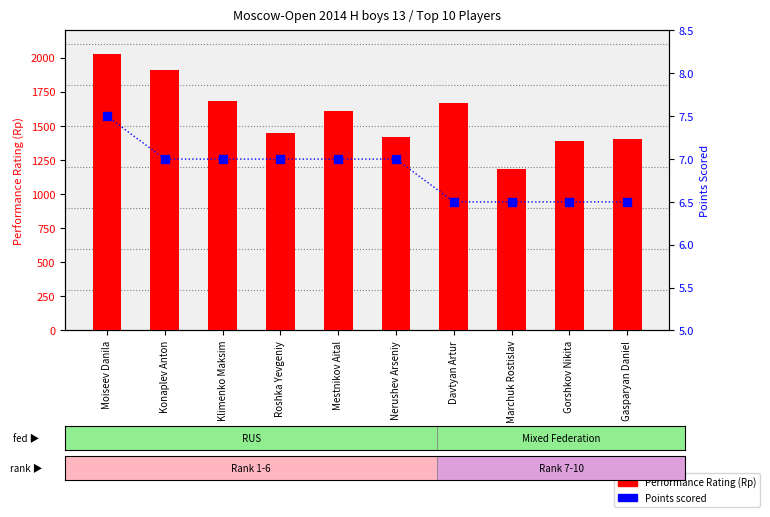

Which series has the largest Y range (max minus min)?

Performance Rating (Rp)